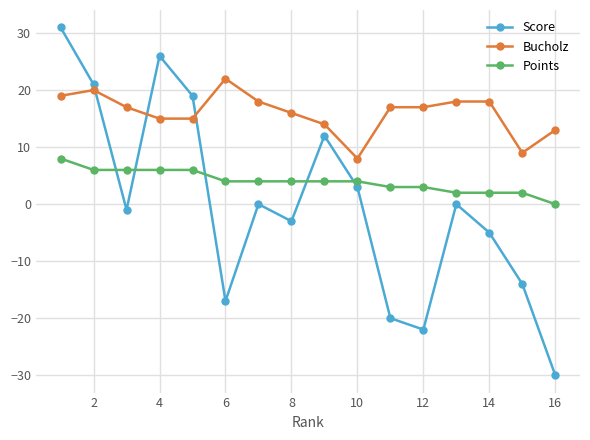

How many distinct data groups are displayed?

3